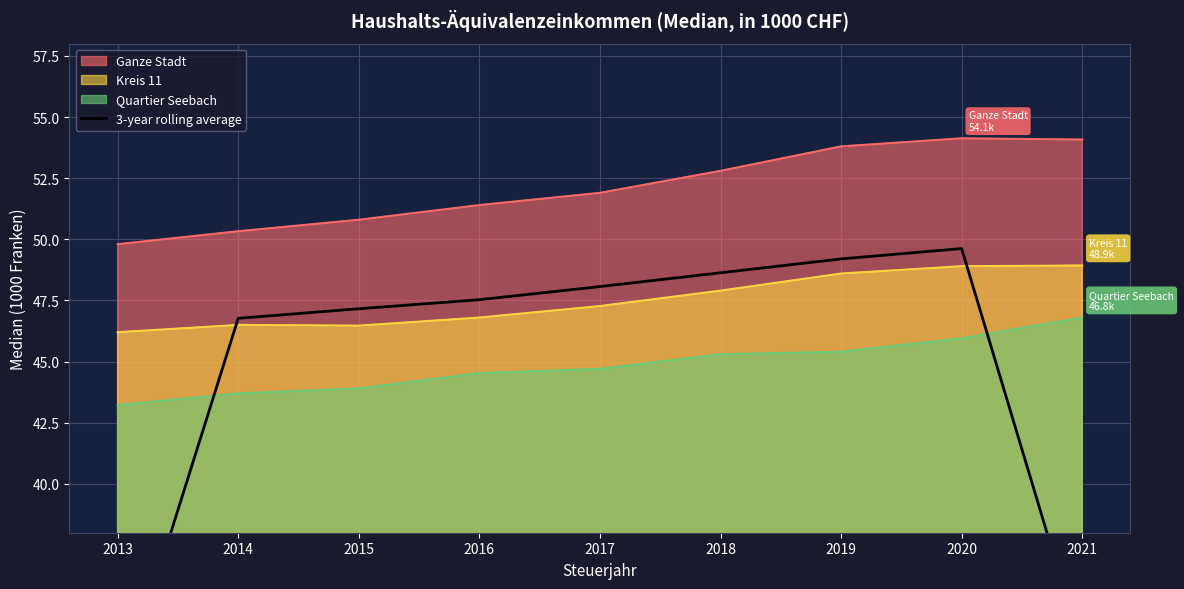

How many lines are shown in the chart?

1